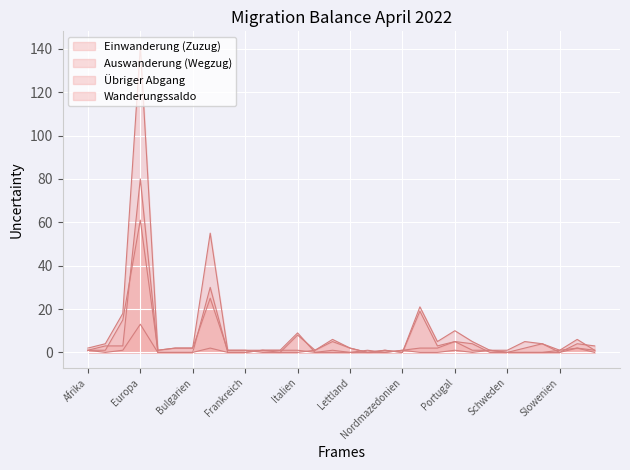

What is the average value of the Übriger Abgang series?

1